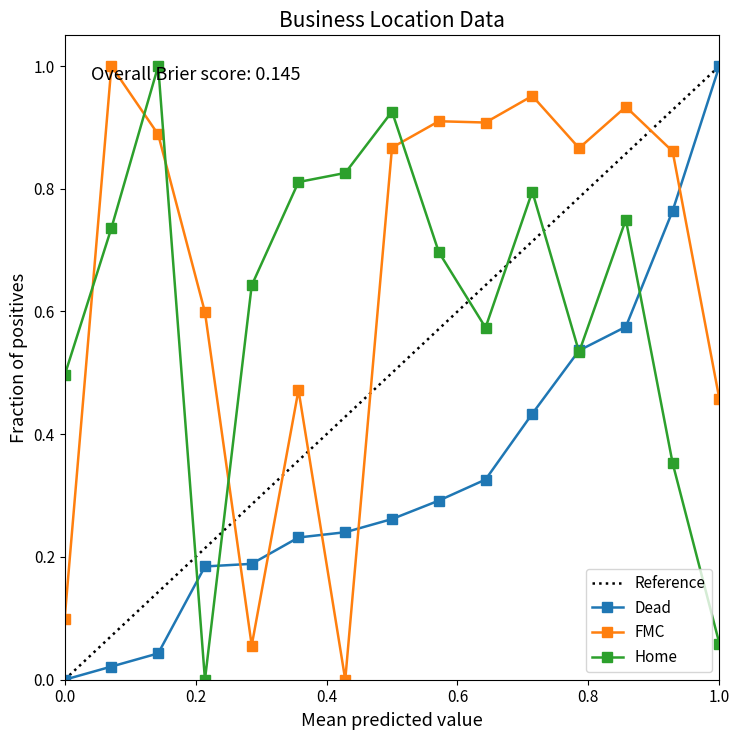

How many interior local peaks does the FMC series have?

5